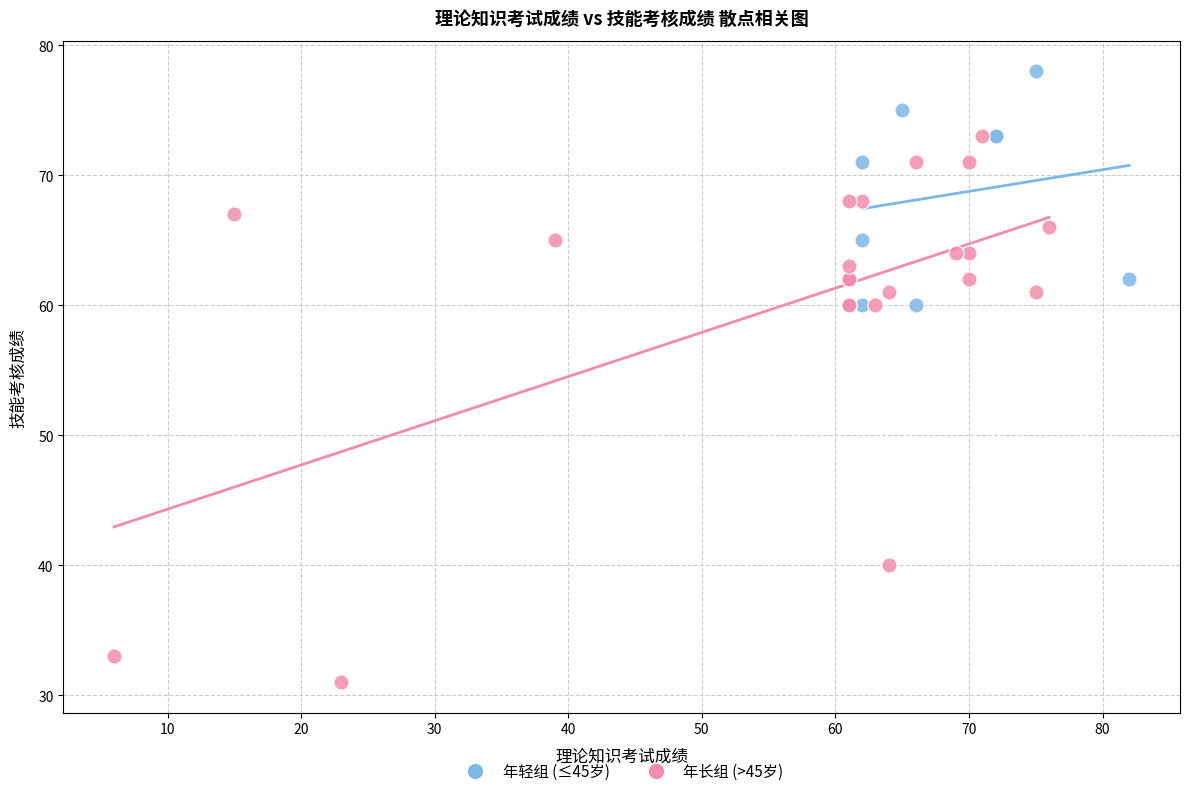

Which series contains the highest Y value?

年轻组 (≤45岁)